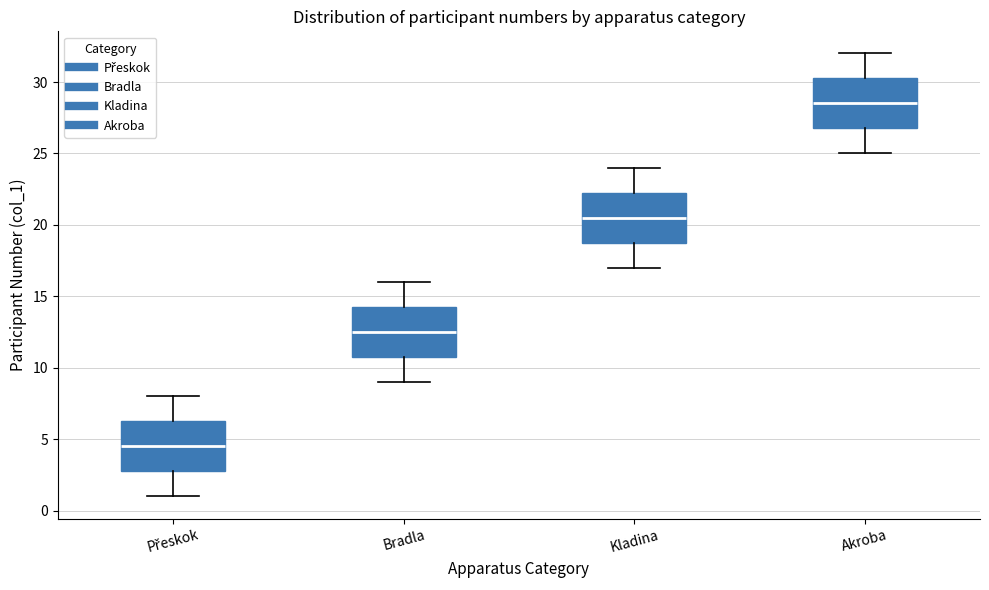

Reading left to right, transcribe this box plot: for each box, give where its median line is, the range the box spans, and where its two whiskers end, as read against the y-axis. The values are not printed on the chart, so give them approximately, as read against the axis.

Přeskok: median 4.5, box 3.0 to 6.5, whiskers 1.0 to 8.0
Bradla: median 12.5, box 11.0 to 14.5, whiskers 9.0 to 16.0
Kladina: median 20.5, box 19.0 to 22.5, whiskers 17.0 to 24.0
Akroba: median 28.5, box 27.0 to 30.5, whiskers 25.0 to 32.0